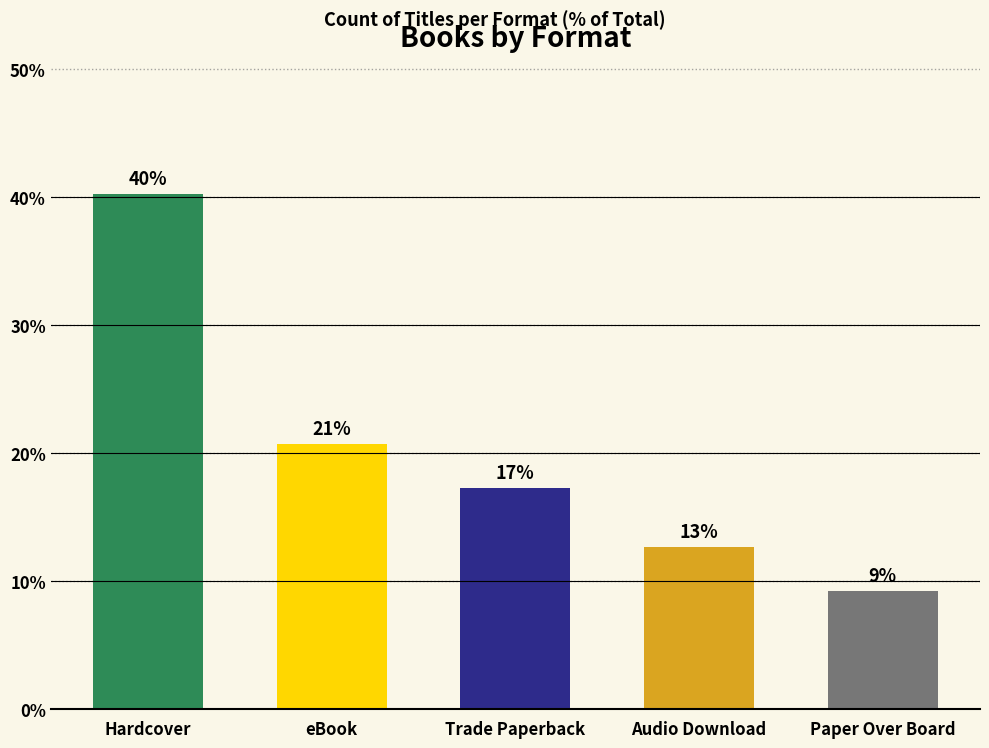

What is the greatest value displayed?

40.2